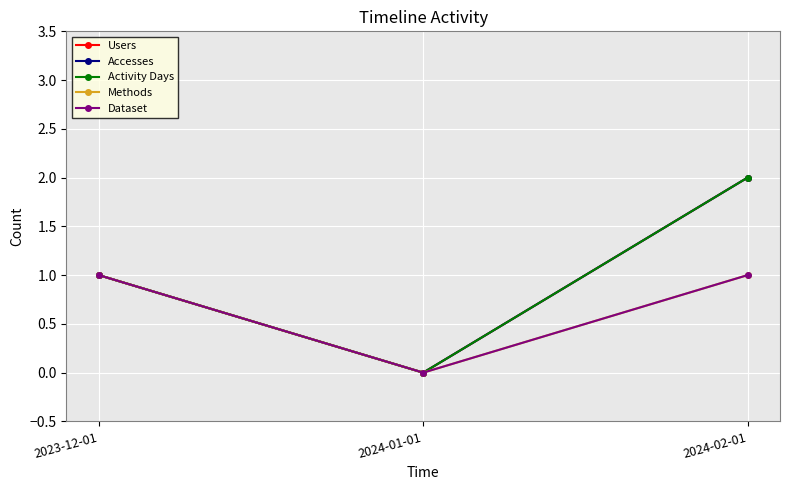

What is the highest value of the Accesses series?

2